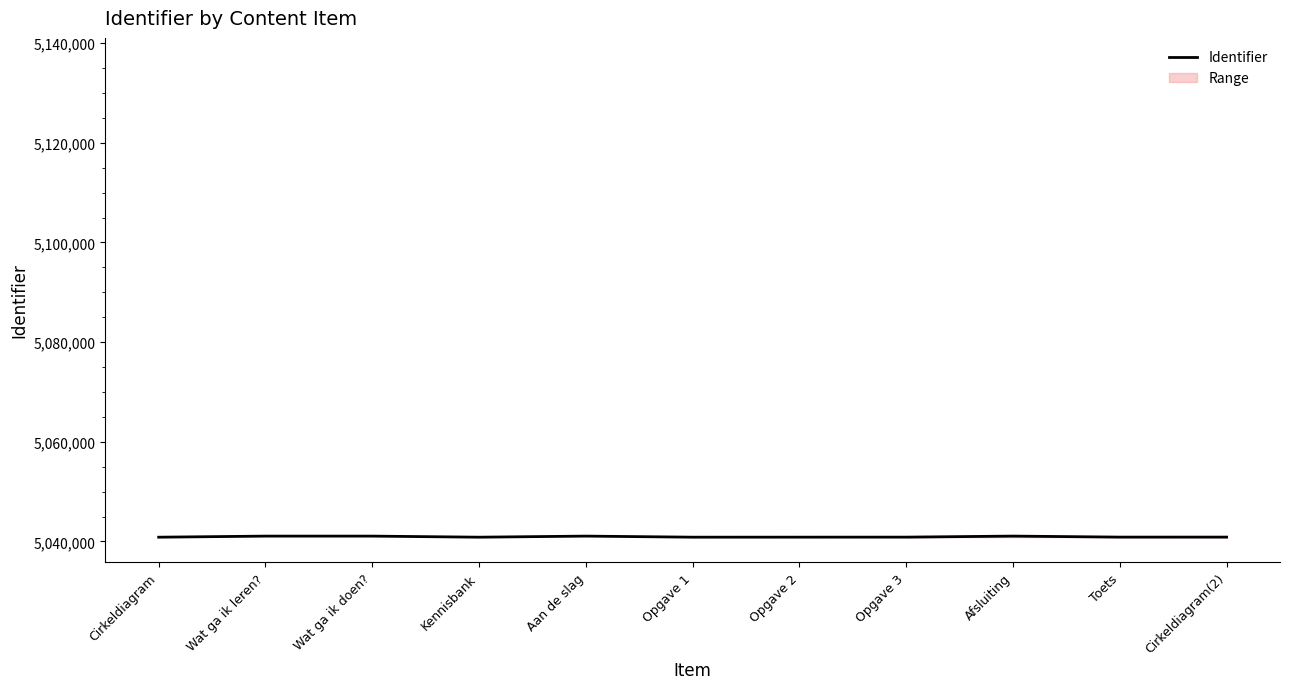

At which category does the chart reach its minimum across all series?

Cirkeldiagram